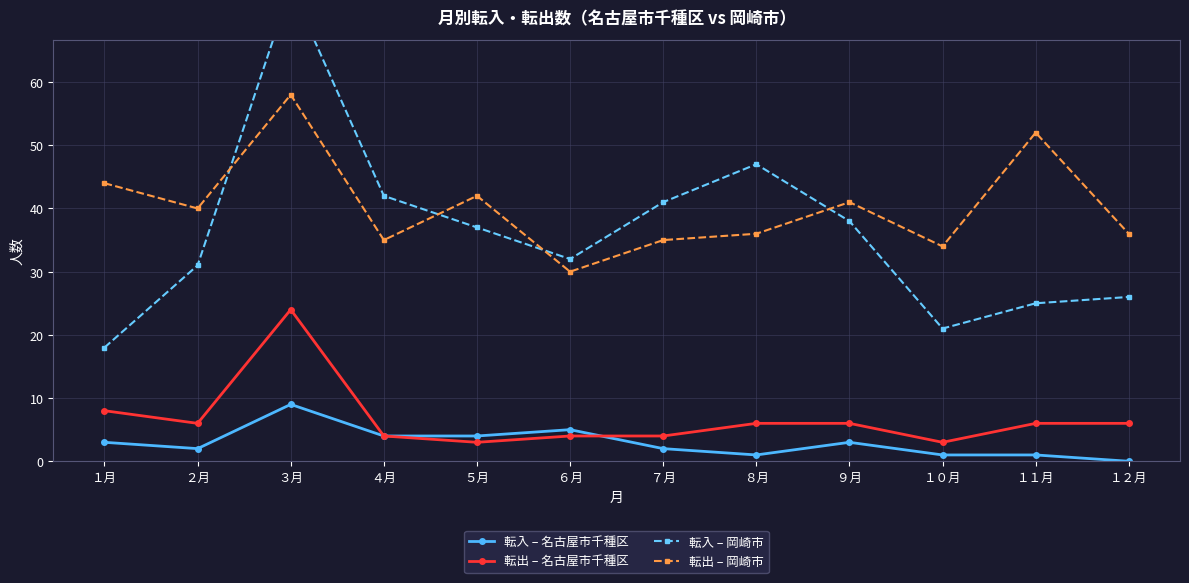

How many data points does each series have?

12